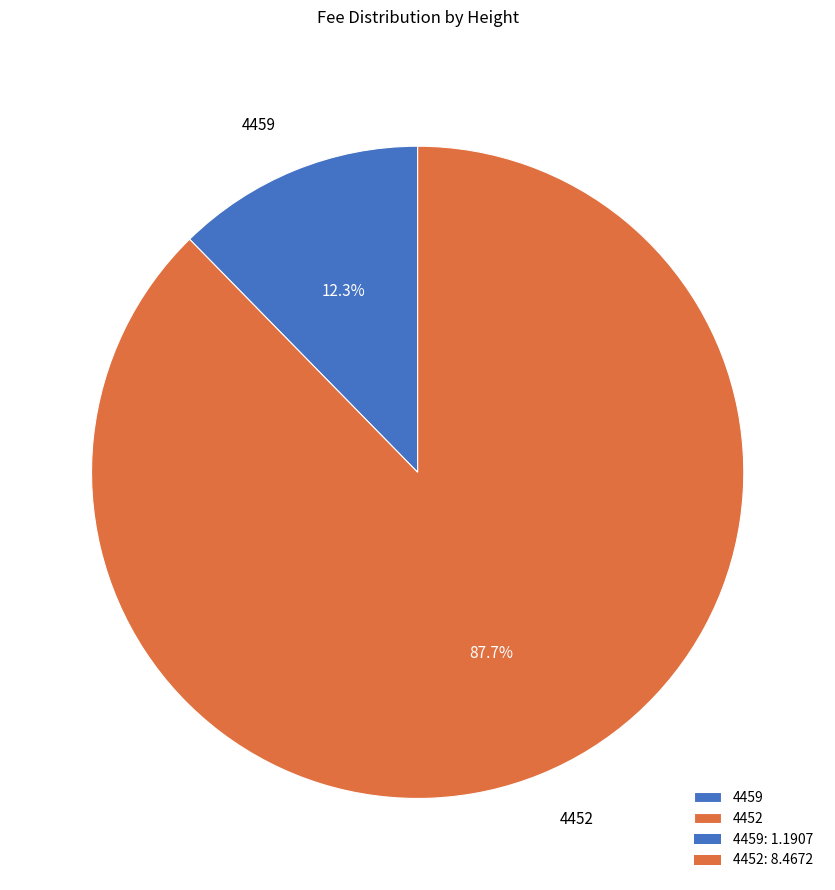

What is the total percentage of 4452 and 4459?

100.0%